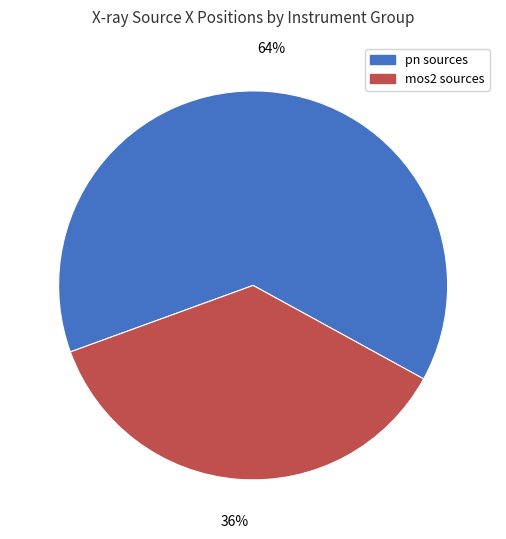

Do pn sources and mos2 sources together represent more than half of the pie?

Yes